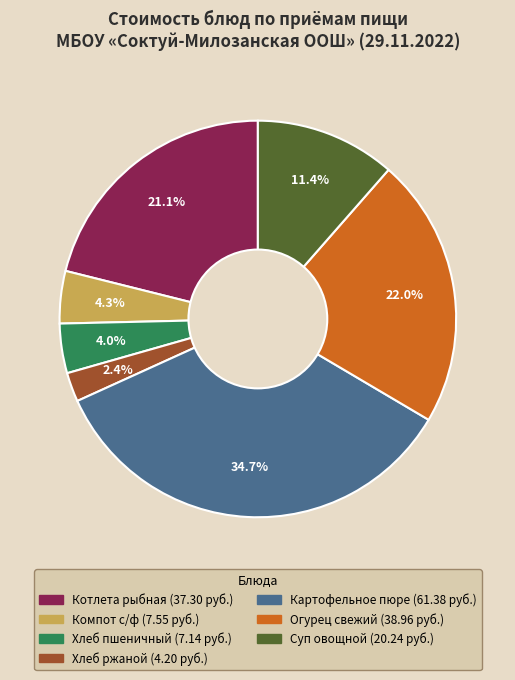

Does any single category account for the majority?

No